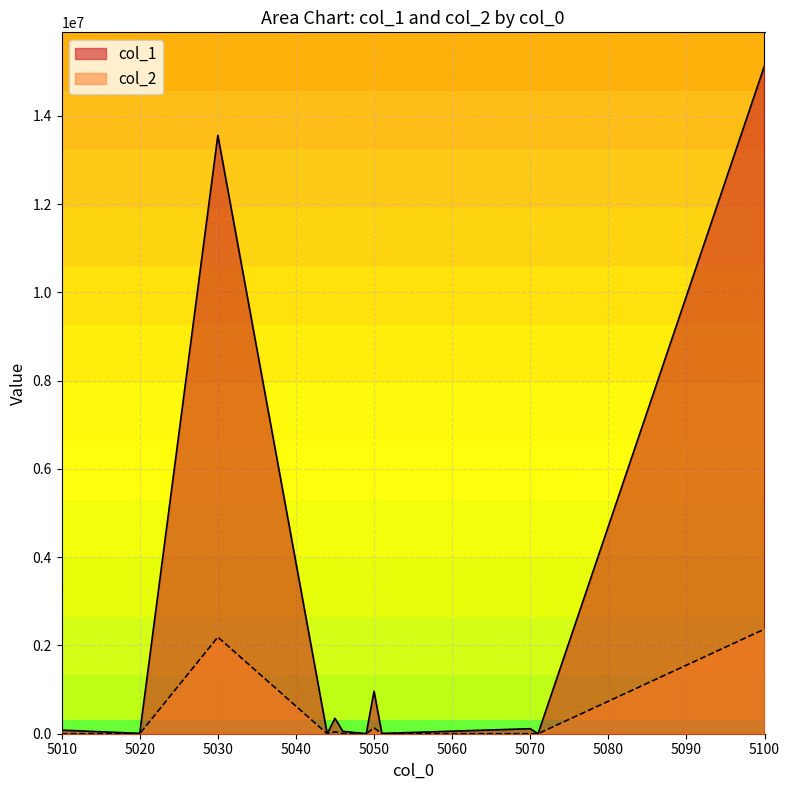

Which series has the widest spread of values?

col_1